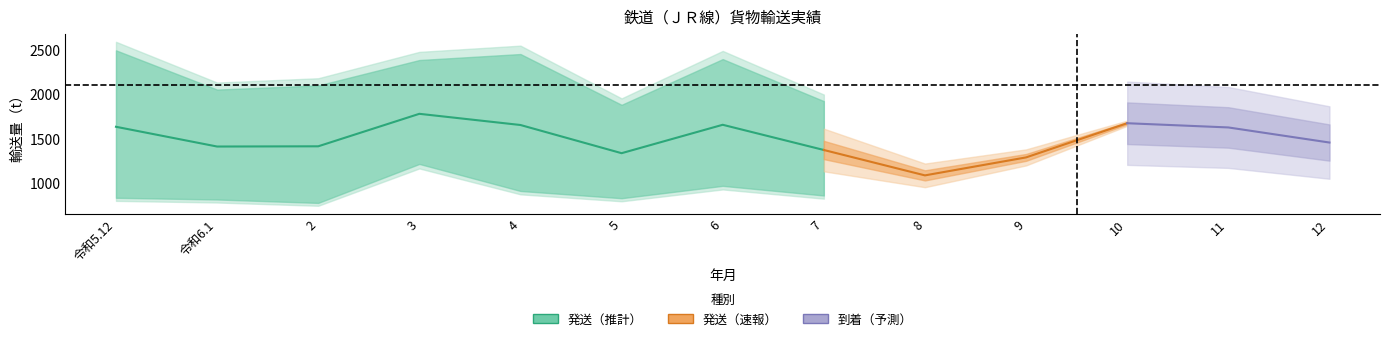

True or false: 到着 and 発送 intersect in this chart.

False